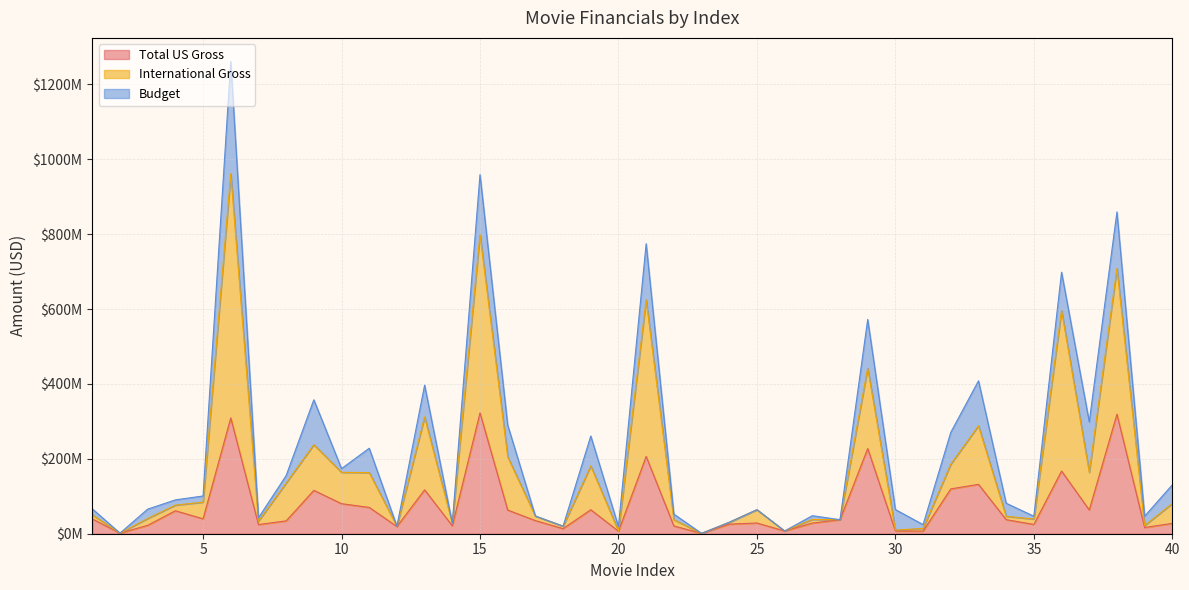

Which series has the largest total across all categories?

International Gross